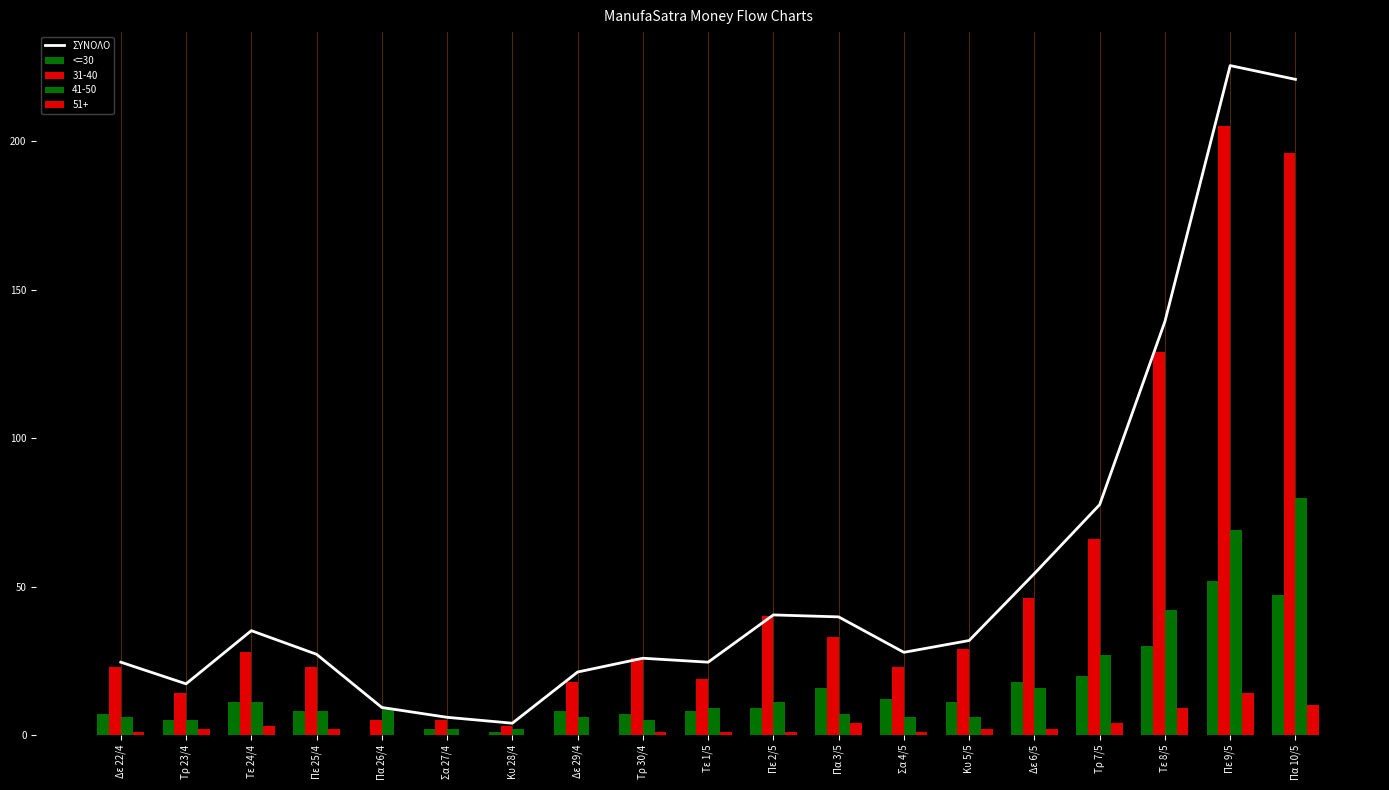

What is the approximate value of <=30 at Πε 25/4?

8.0